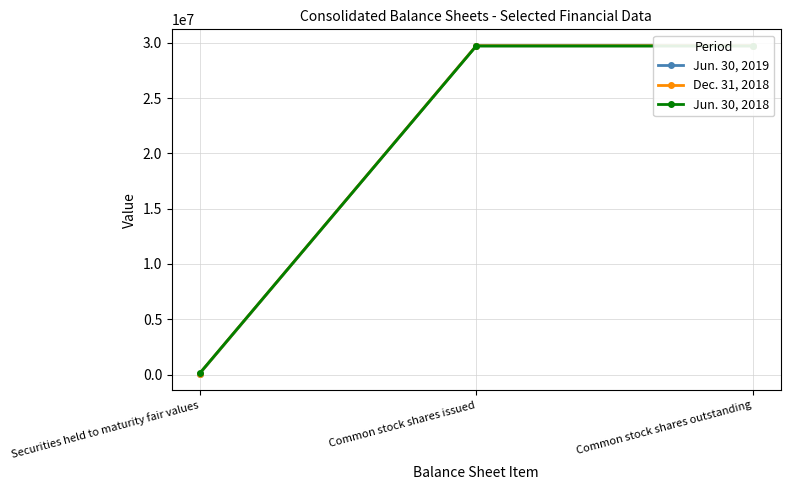

What is the difference between the maximum and minimum values in the Dec. 31, 2018 series?

29624968